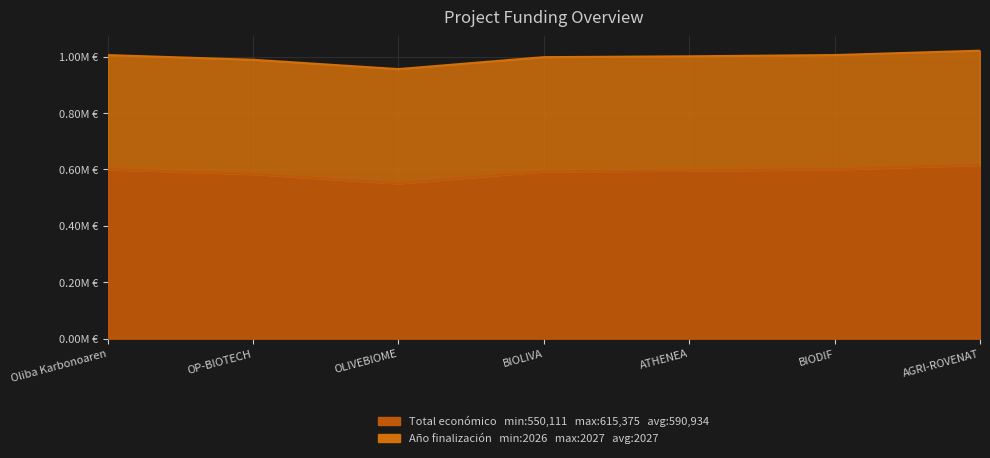

Which category has the highest value across all series?

AGRI-ROVENAT